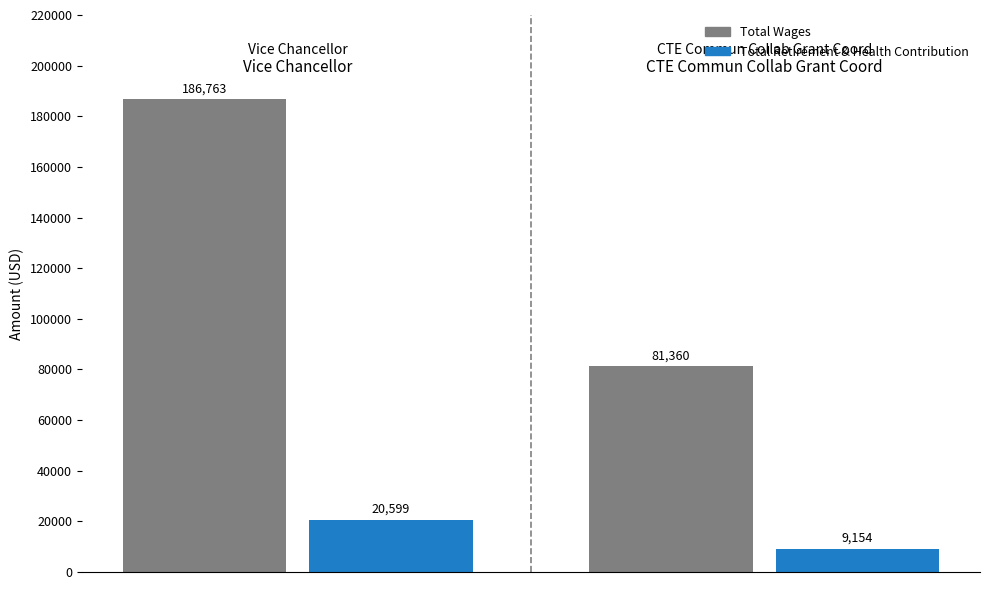

At how many categories does at least one series exceed 170091?

1